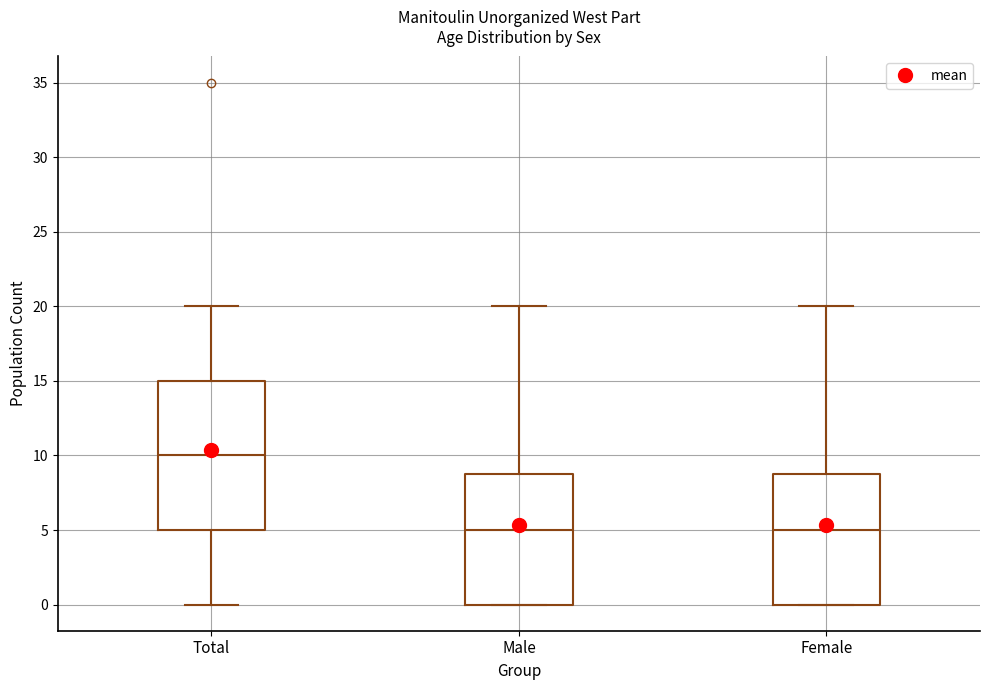

Reading left to right, read every box against the y-axis: the position of its median line, the range the box covers, and the ends of its whiskers. The values are not printed on the chart, so give them approximately, as read against the axis.

Total: median 10, box 5 to 15, whiskers 0 to 20
Male: median 5, box 0 to 9, whiskers 0 to 20
Female: median 5, box 0 to 9, whiskers 0 to 20